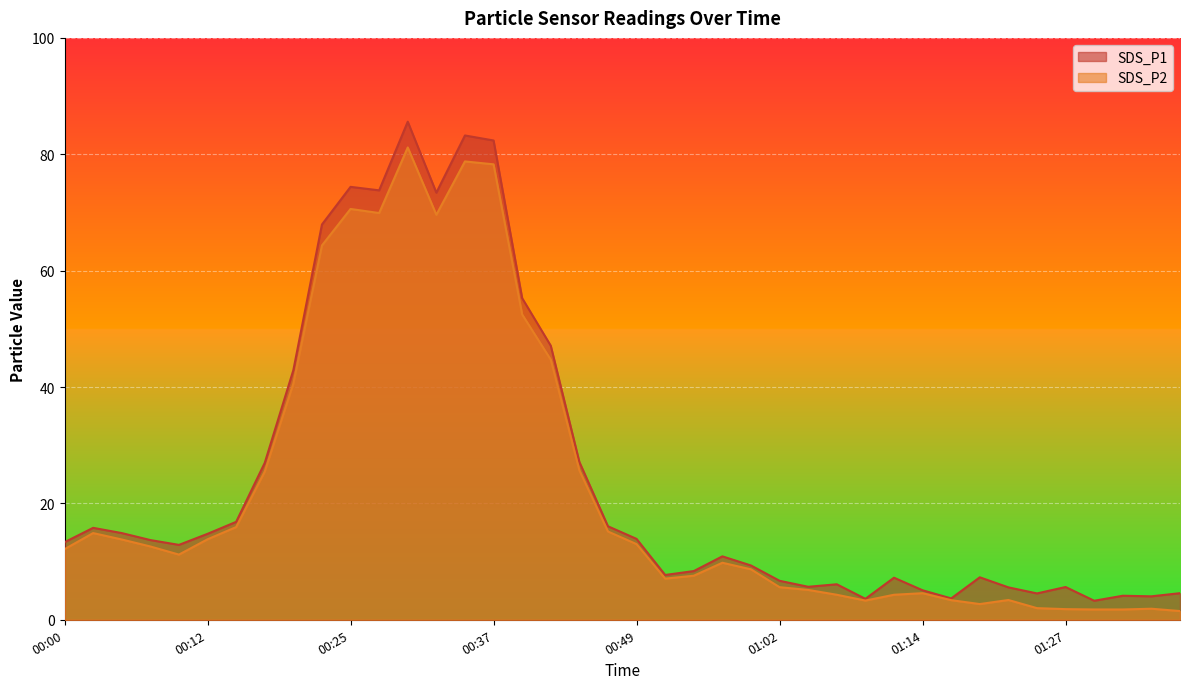

The value of SDS_P1 at 01:07 is 6.1. True or false?

True